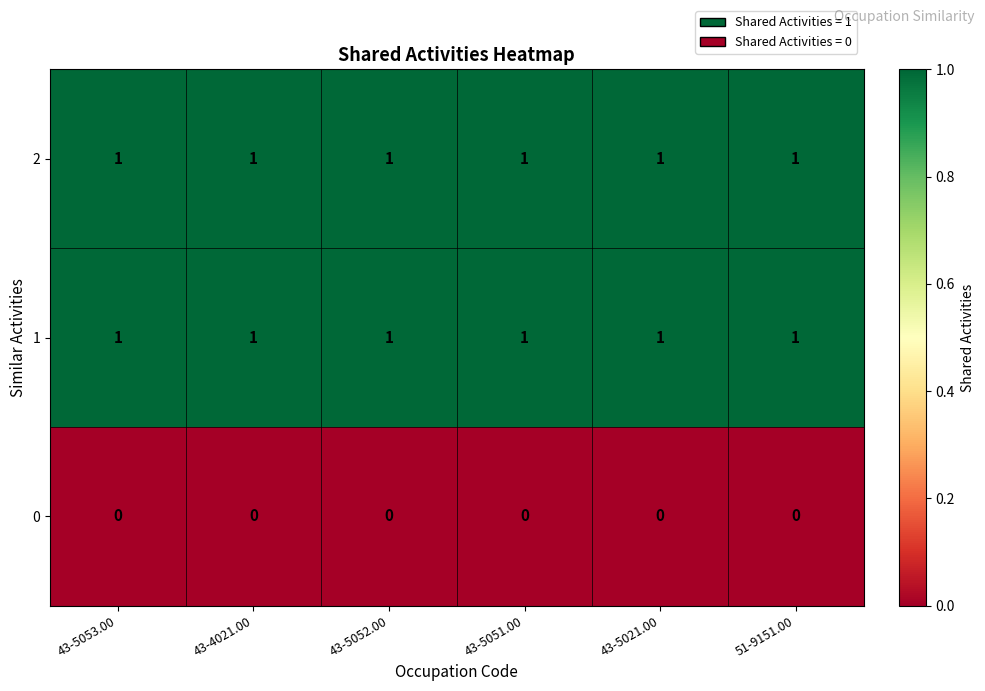

Is it true that 1 equals 1 at 43-5053.00?

True